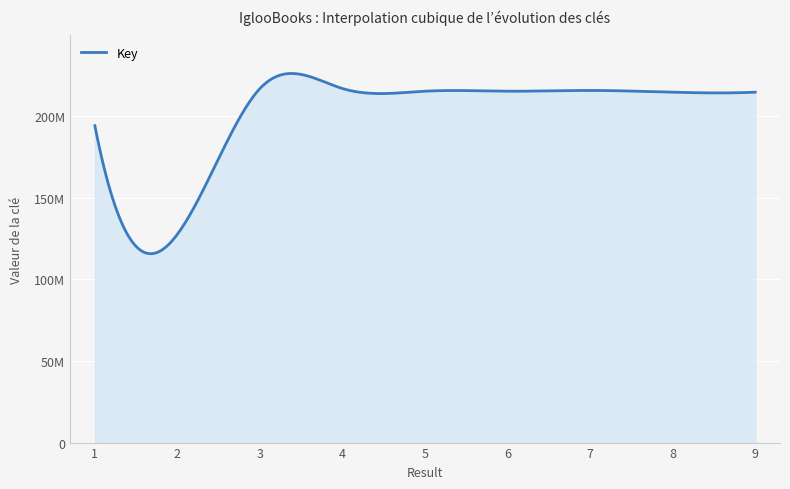

What is the value of the 1st point from the left?

194179001